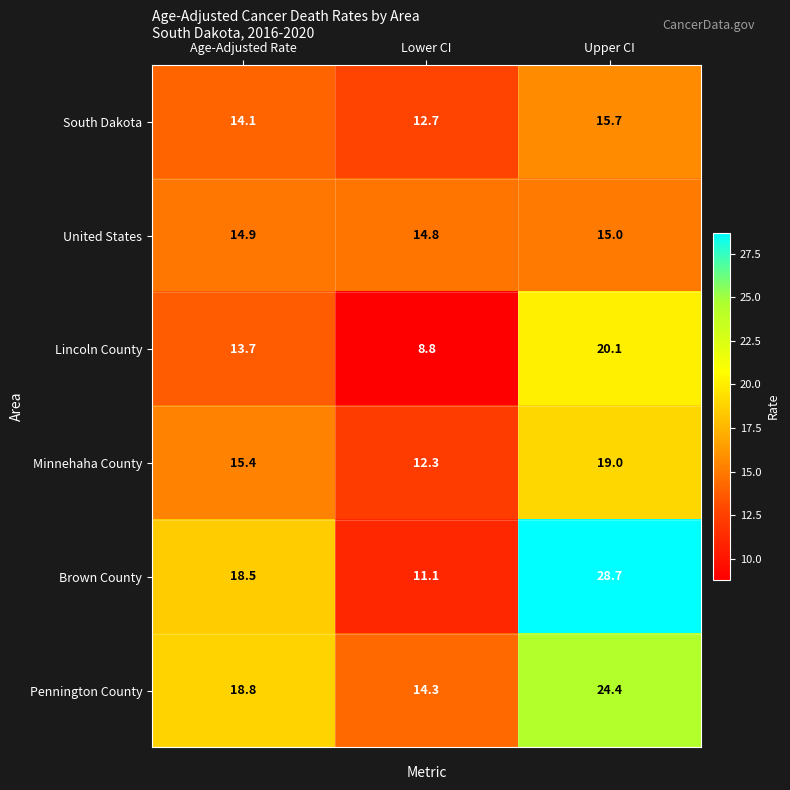

What is the minimum value shown in the chart?

8.8